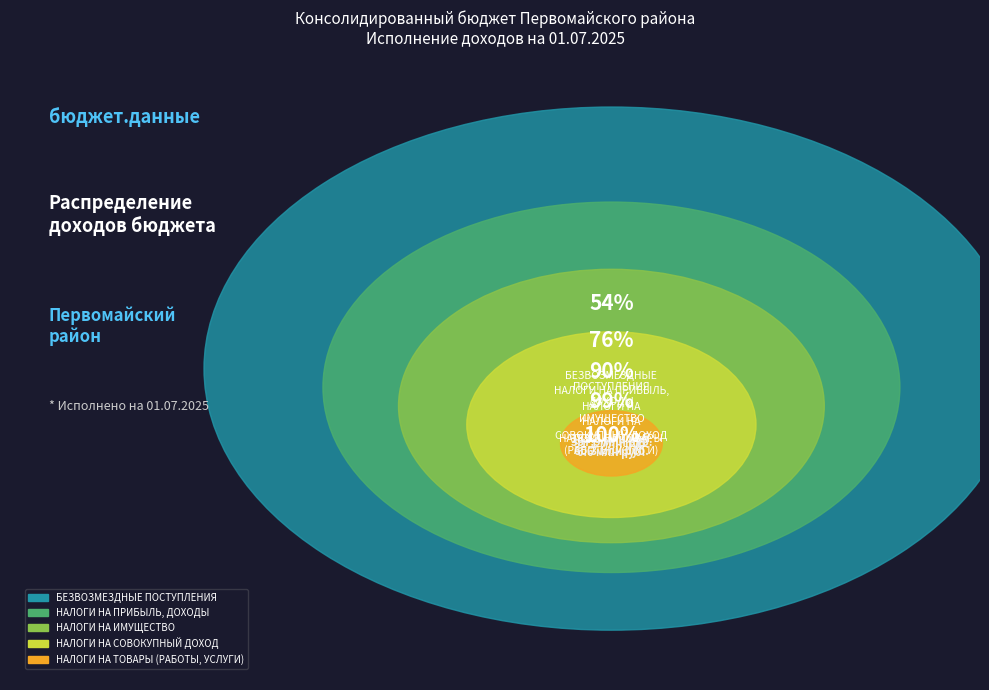

What portion of the pie excludes НАЛОГИ НА ТОВАРЫ (РАБОТЫ, УСЛУГИ)?

99.0%